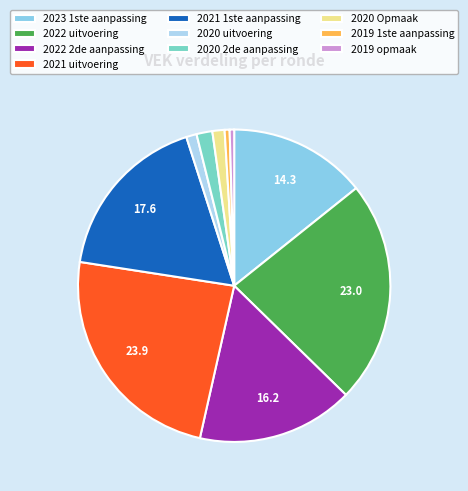

Is it true that 2023 1ste aanpassing is 14% of the pie?

True